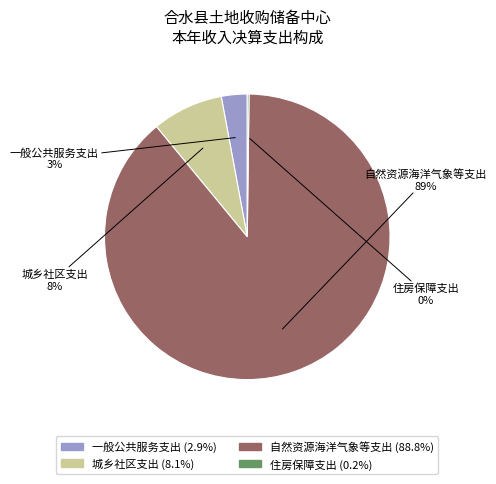

Is it true that 自然资源海洋气象等支出 is 89% of the pie?

True